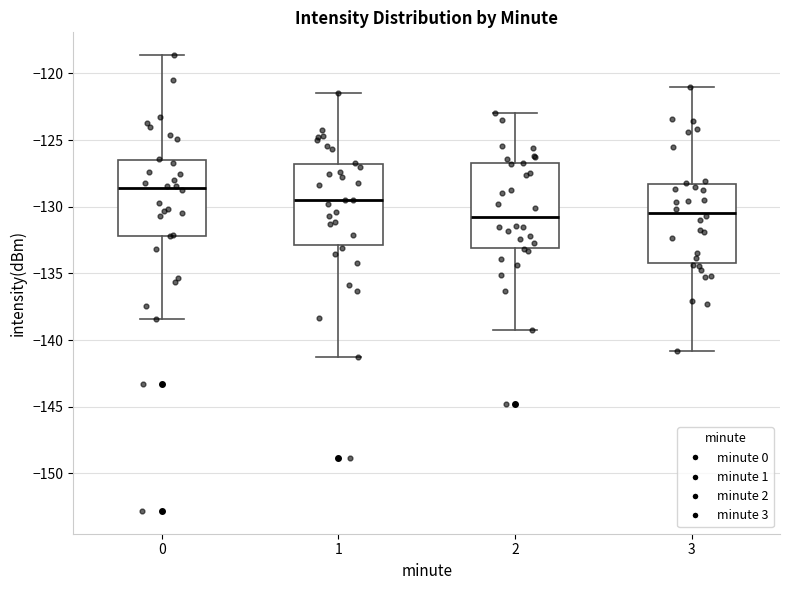

Where is the upper edge of the box at x = 1 on the y-axis? The values are not printed on the chart, so give them approximately, as read against the axis.

-127.0